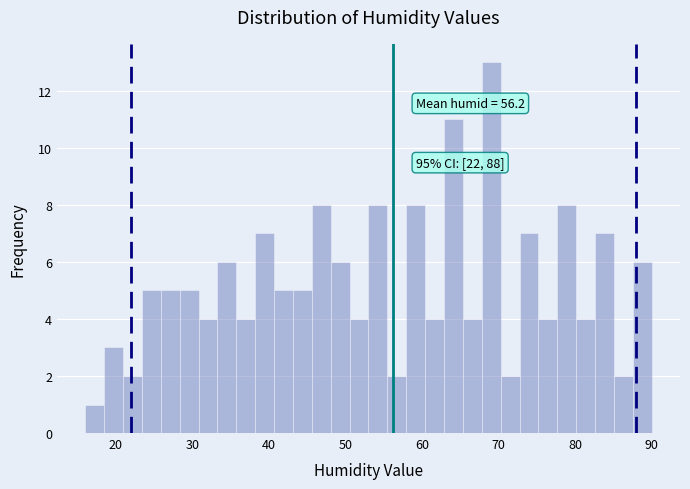

Around what value on the x-axis is the tallest bar? Give the approximate position of its centre, as read against the axis.

69